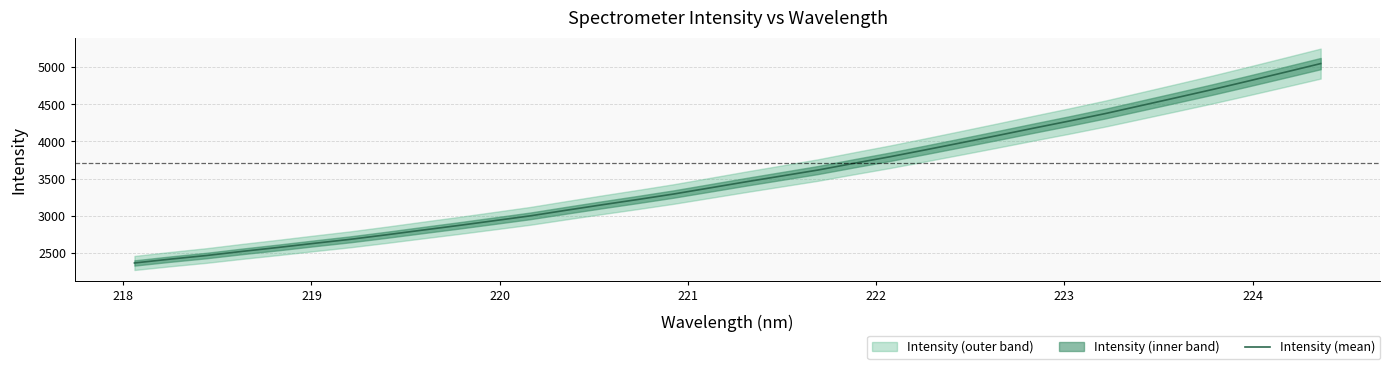

What is the highest value of the Intensity (mean) series?

5047.6